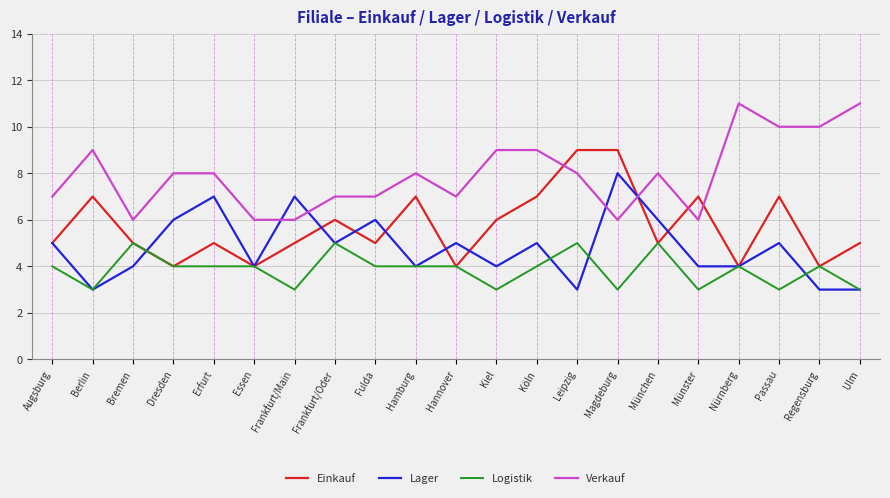

True or false: Logistik has more than 1 interior local peaks.

True